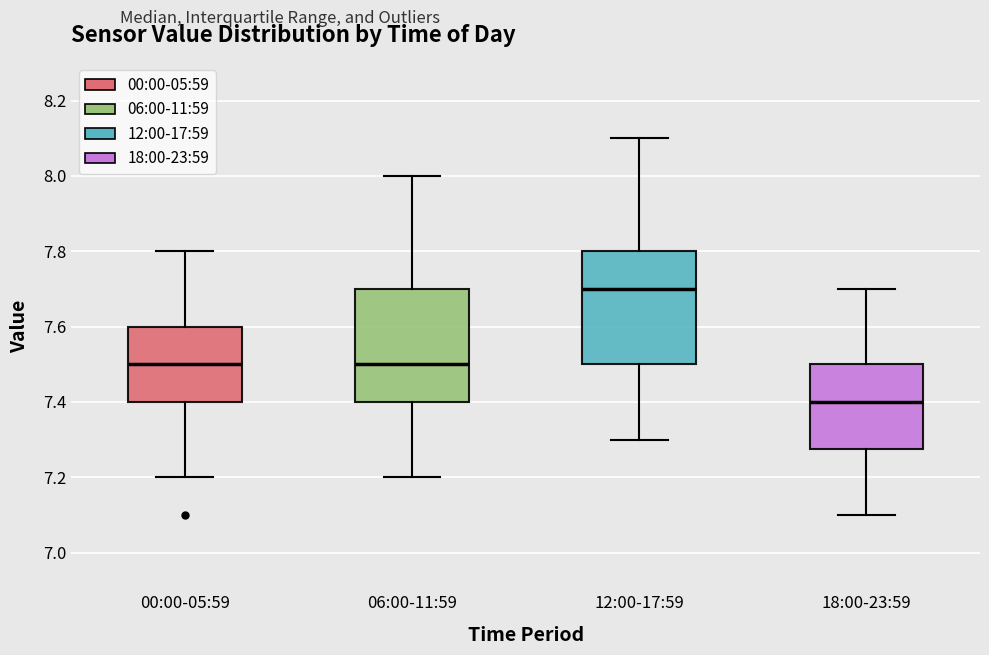

Where is the upper edge of the box for 12:00-17:59 on the y-axis? The values are not printed on the chart, so give them approximately, as read against the axis.

7.80